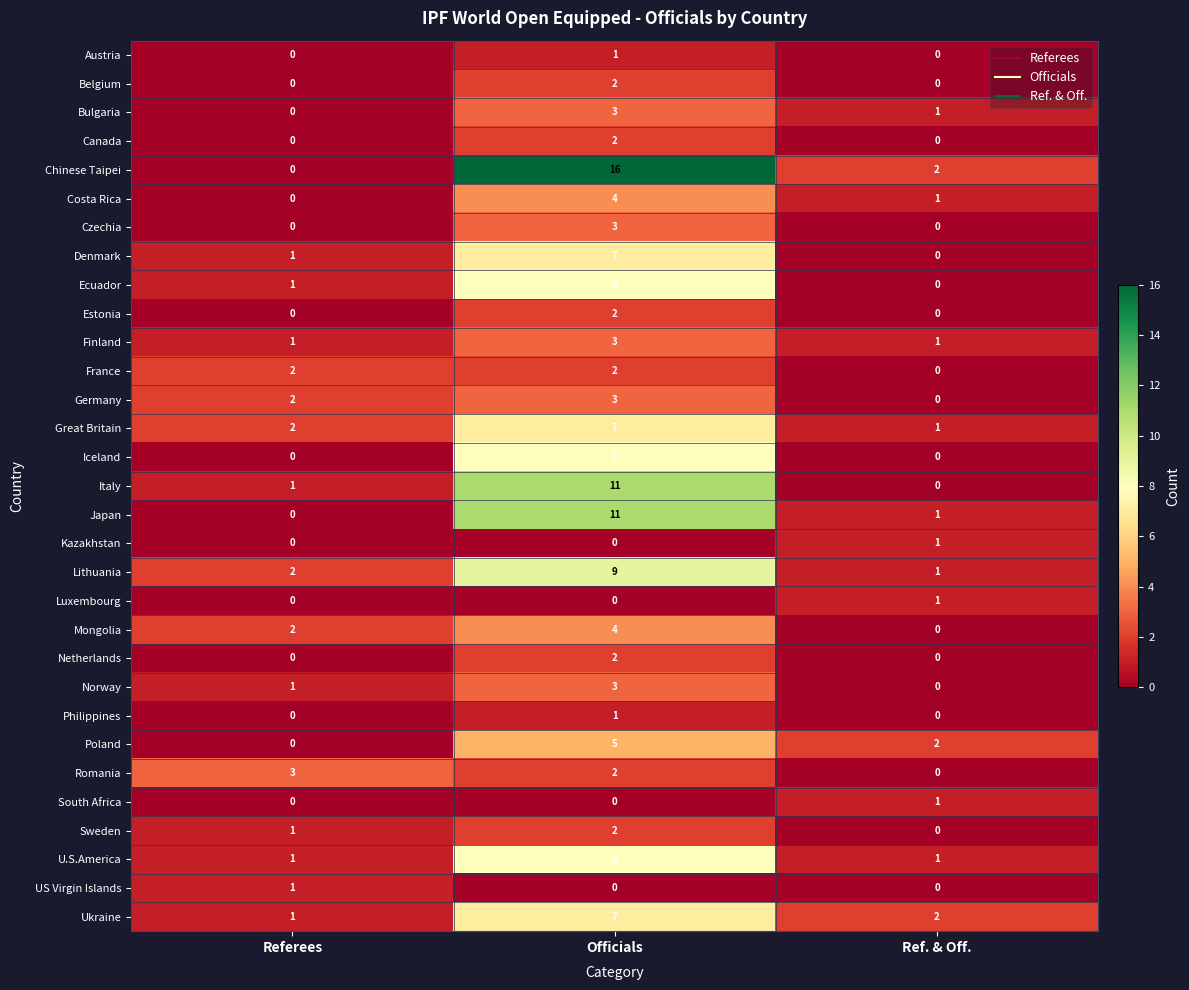

What is the sum of the Mongolia values at Ref. & Off. and Officials?

4